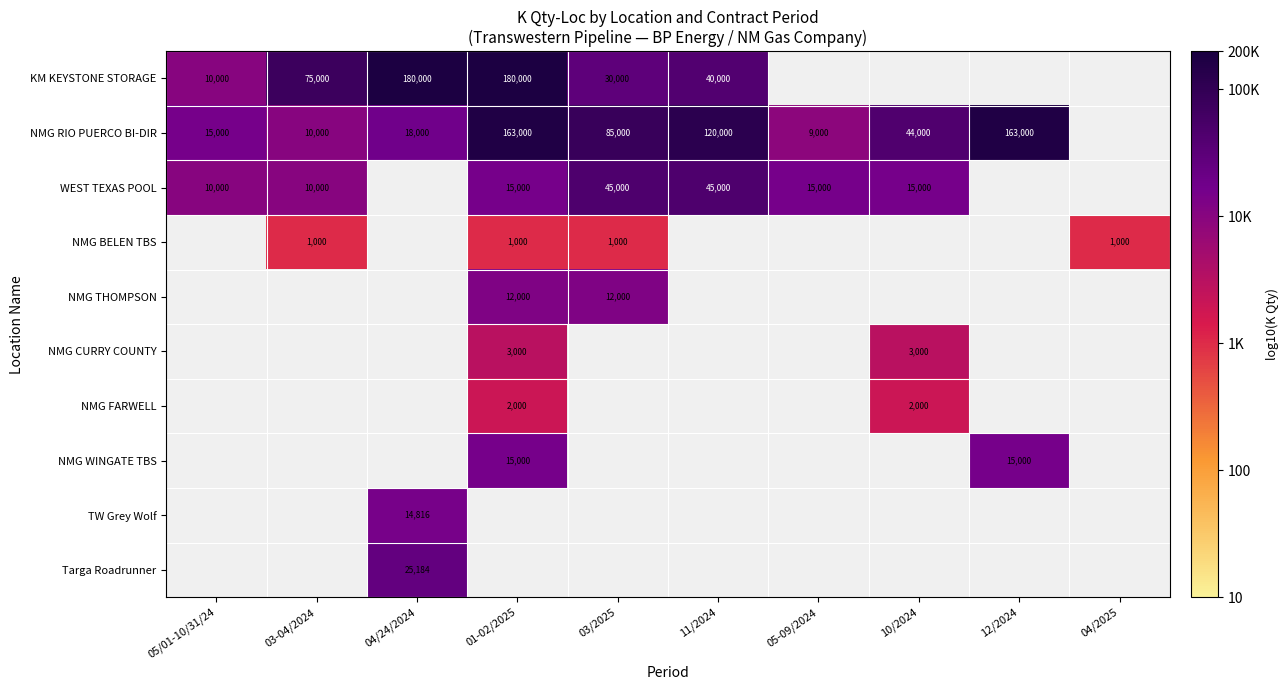

The WEST TEXAS POOL series shows 1.5 at 05/01-10/31/24. True or false?

False